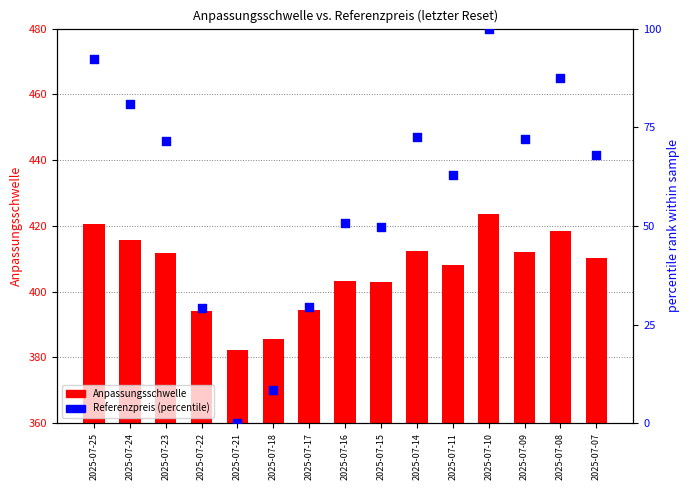

What are all the series names shown in the legend?

Anpassungsschwelle, Referenzpreis (percentile)